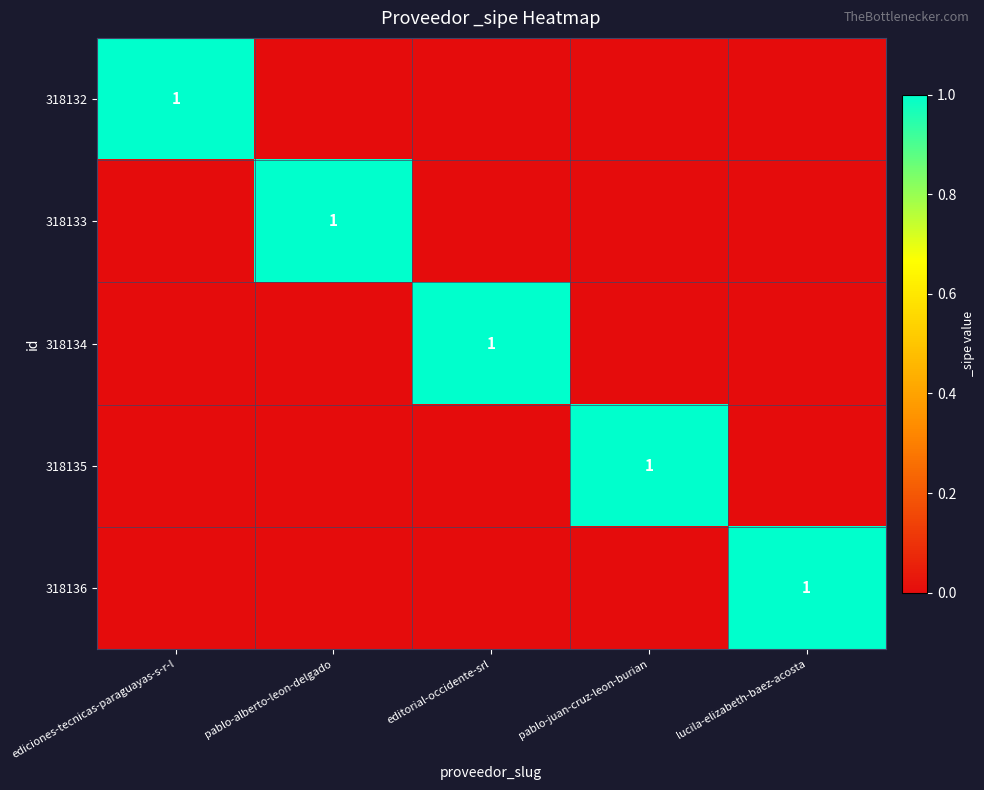

The value of 318133 at pablo-alberto-leon-delgado is 1. True or false?

True